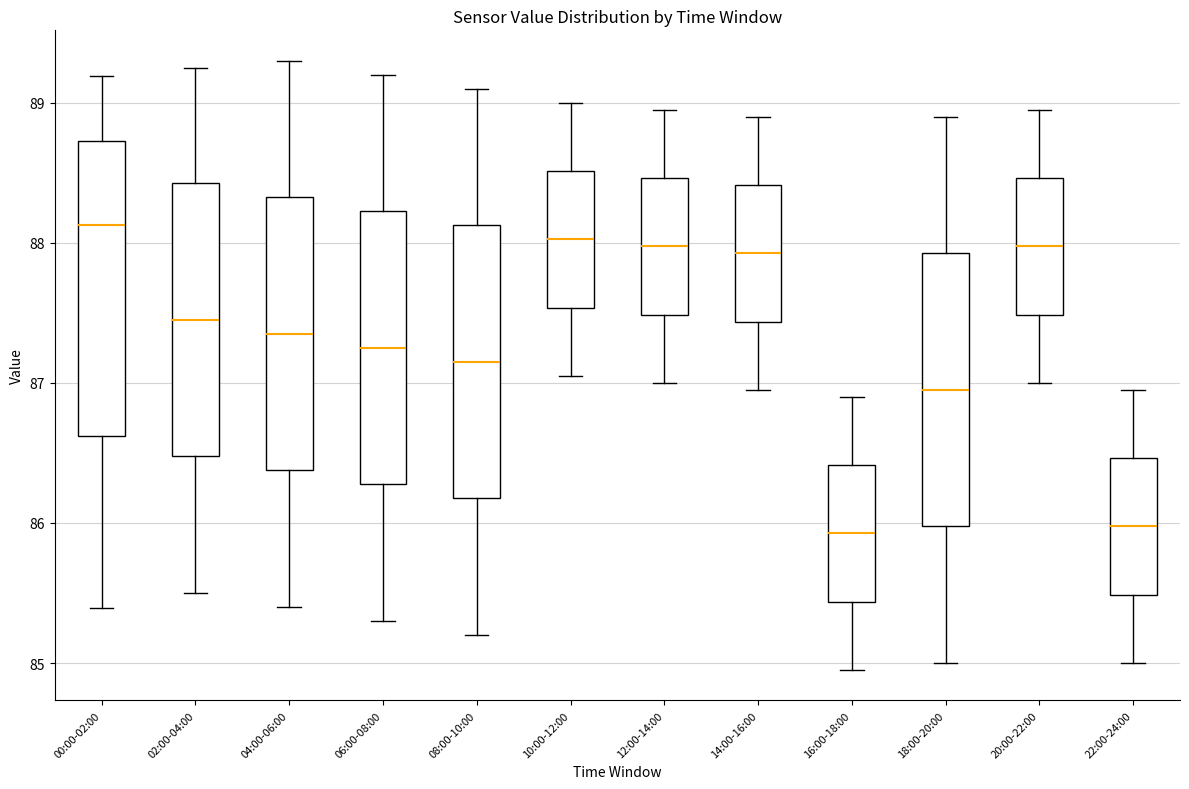

Where is the lower edge of the box for 22:00-24:00 on the y-axis? The values are not printed on the chart, so give them approximately, as read against the axis.

85.5